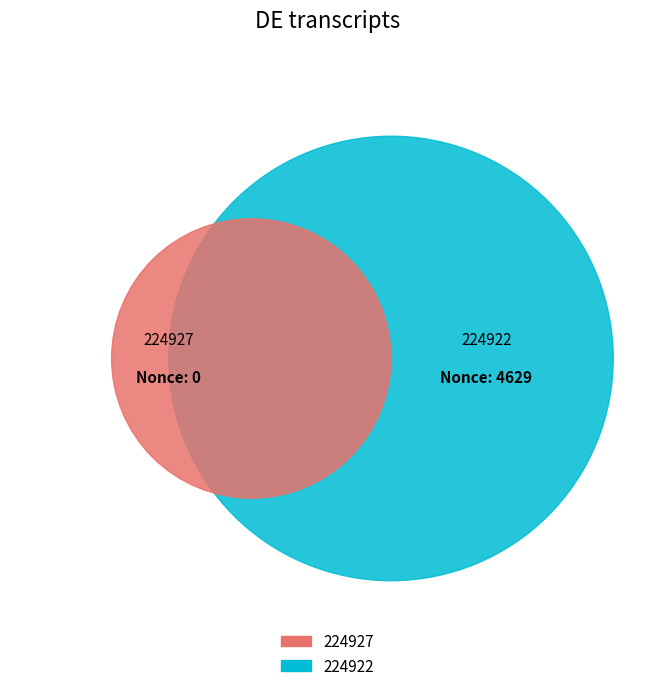

How many slices are in this pie chart?

2